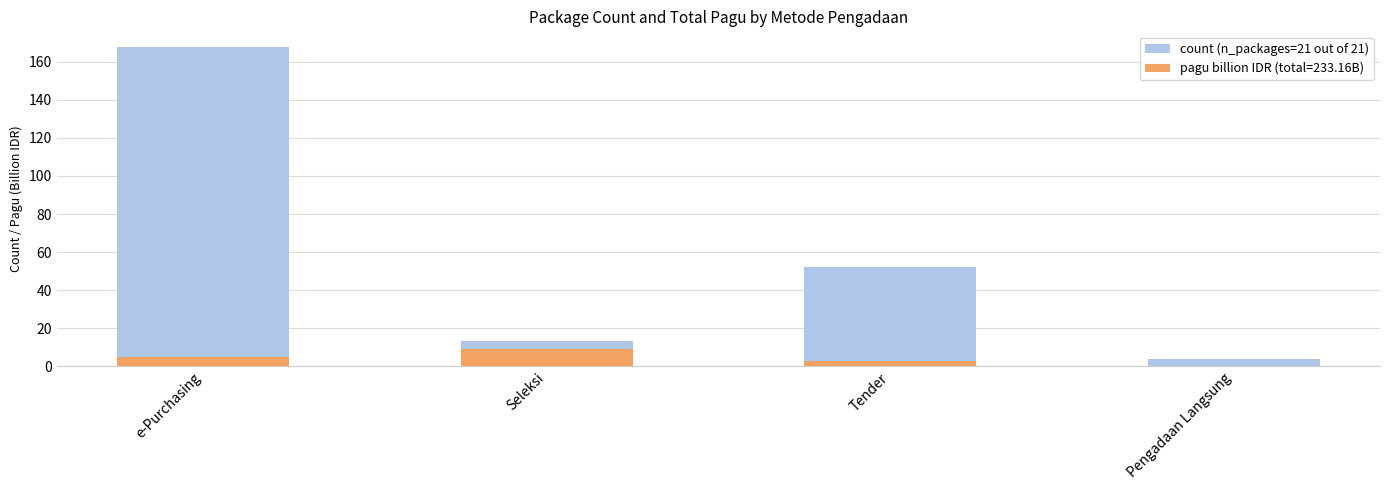

Approximately how many times larger is the value at e-Purchasing compared to Seleksi?

12.4